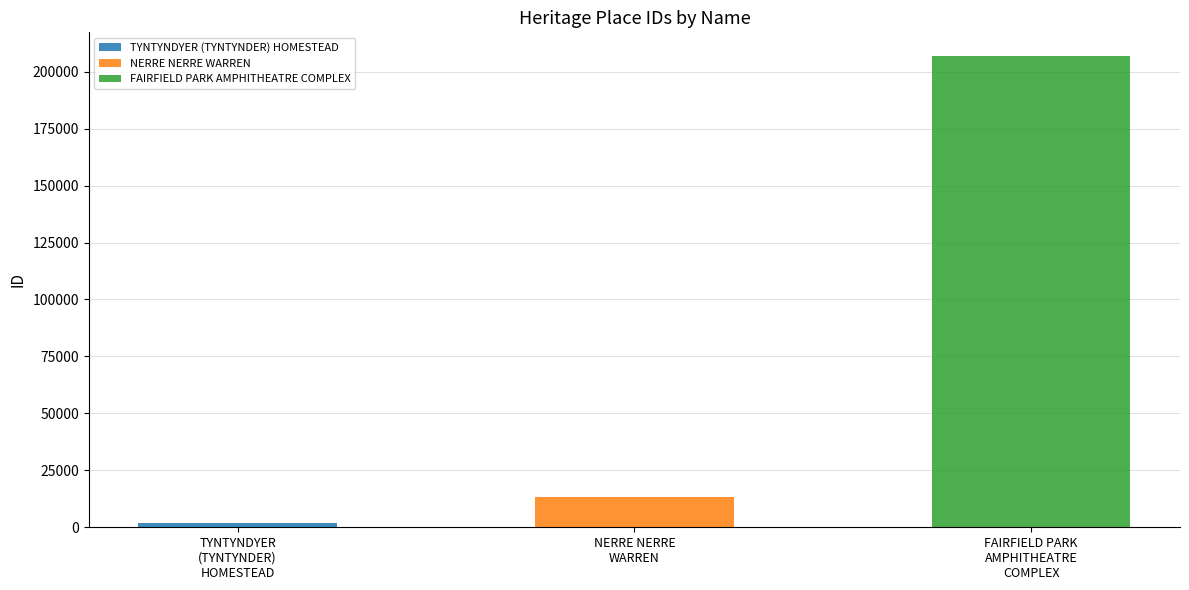

Rank the categories by value from highest to lowest.

FAIRFIELD PARK AMPHITHEATRE COMPLEX, NERRE NERRE WARREN, TYNTYNDYER (TYNTYNDER) HOMESTEAD